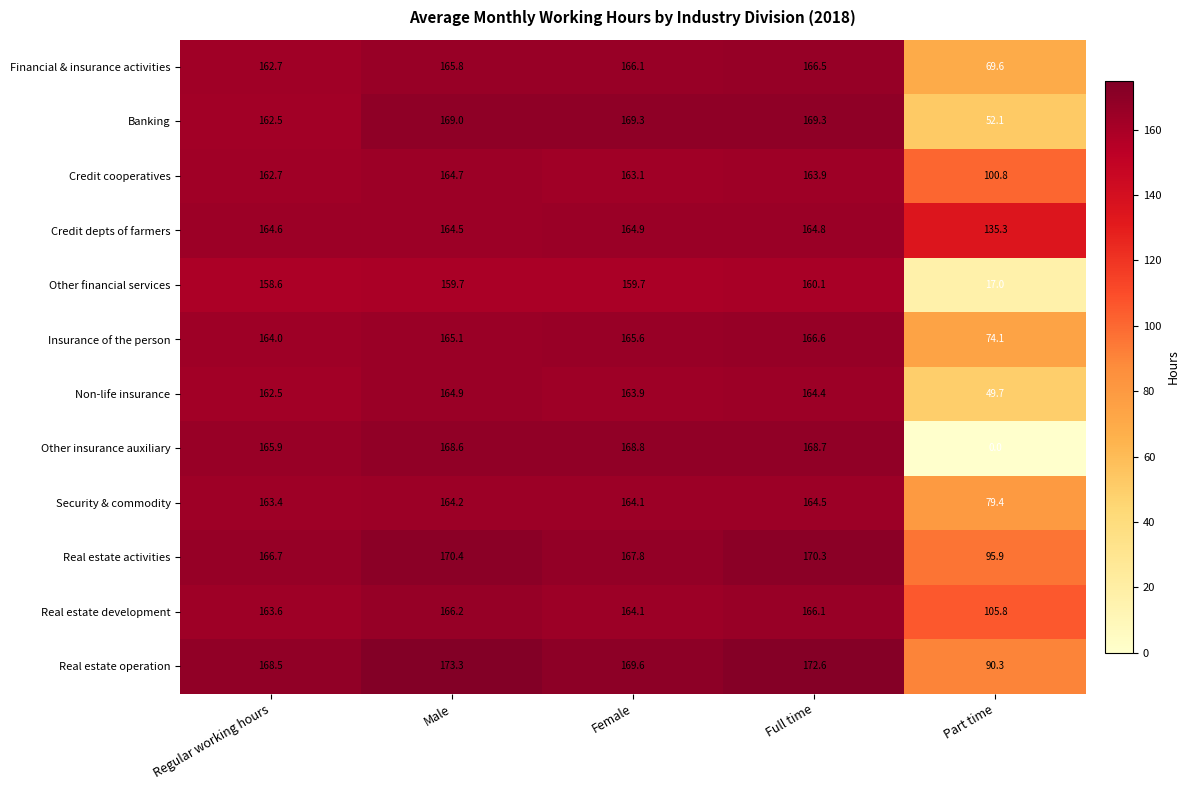

At how many categories does at least one series exceed 30?

5